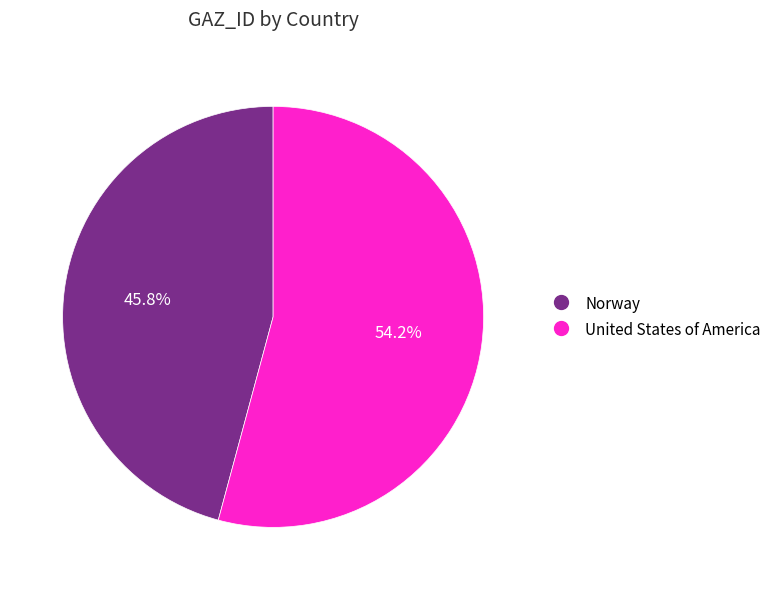

What is the smallest slice in the pie chart?

Norway